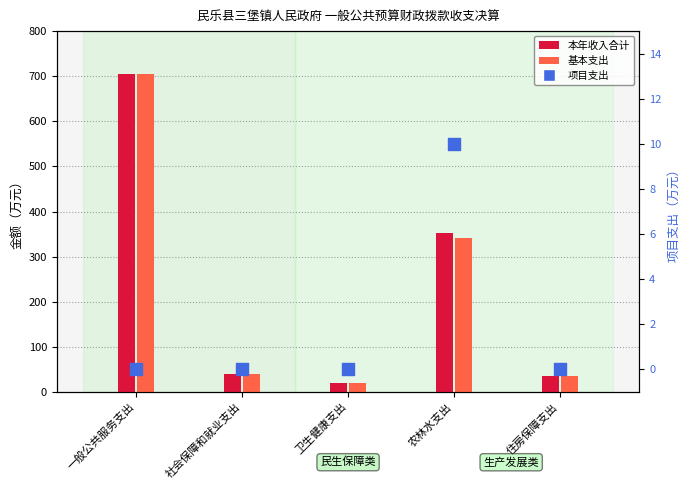

What are all the series names shown in the legend?

本年收入合计, 基本支出, 项目支出